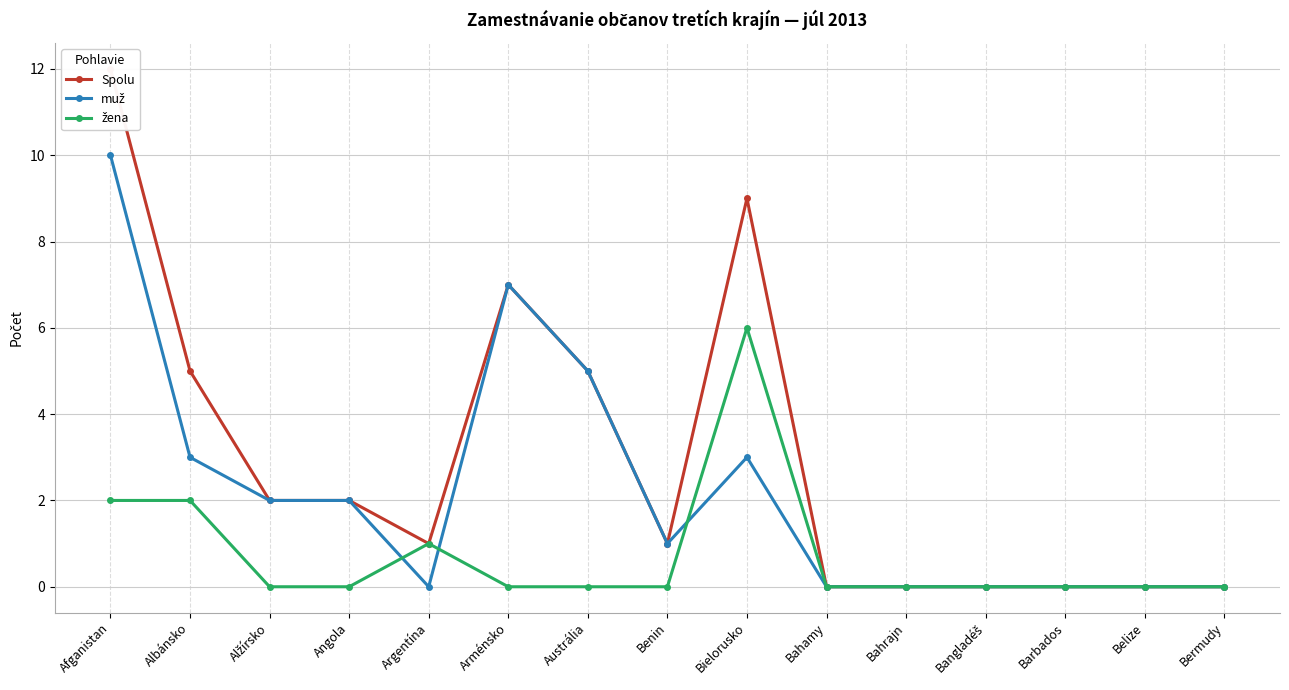

Rank the series by their average value, from lowest to highest.

žena, muž, Spolu